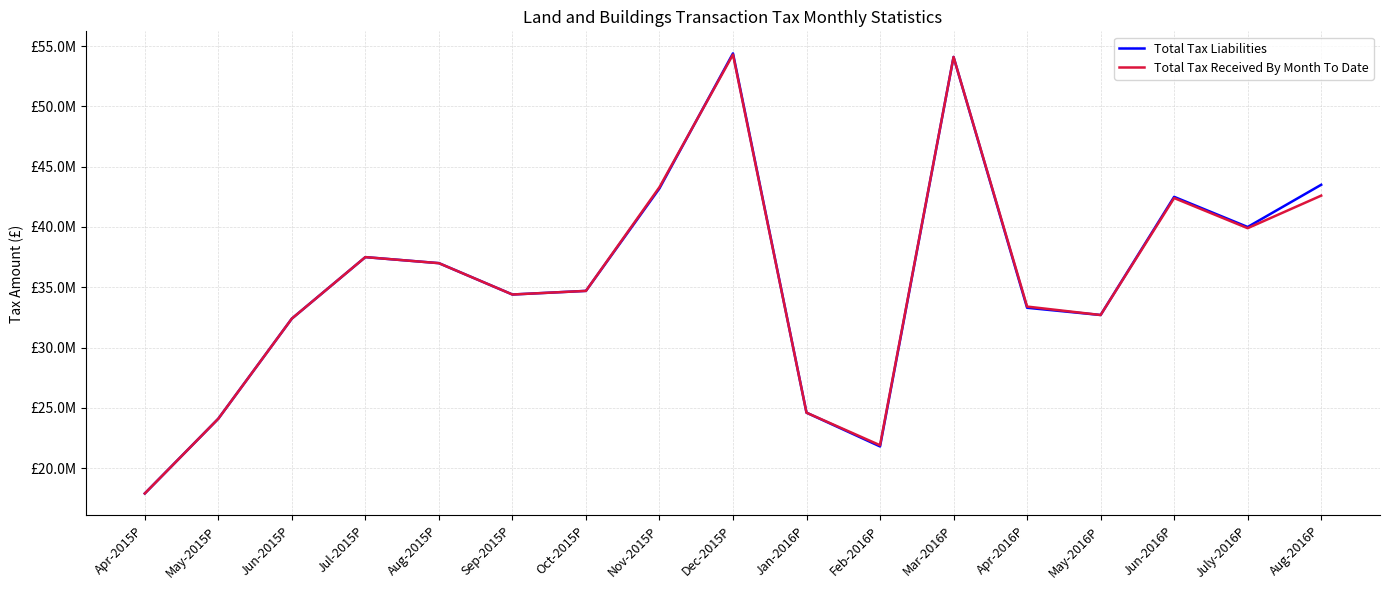

What are all the series names shown in the legend?

Total Tax Liabilities, Total Tax Received By Month To Date